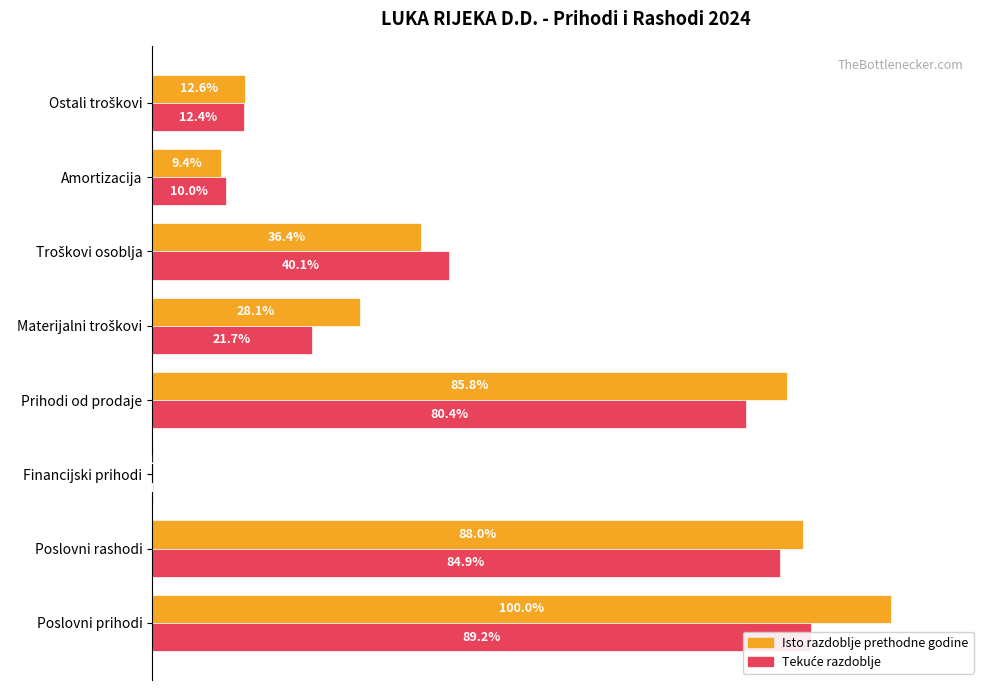

Reading left to right, transcribe all the data shown in this chart.

Isto razdoblje prethodne godine: 34233643	30135174	19316	29386479	9611775	12461469	3212370	4325209
Tekuće razdoblje: 30521811	29072995	29459	27518974	7414844	13730263	3431182	4251346